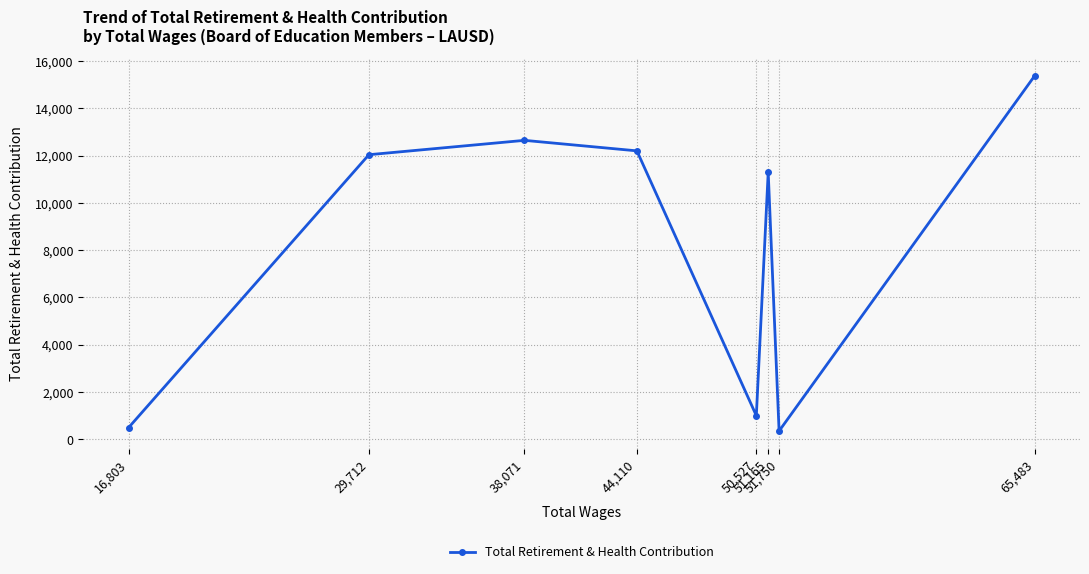

What is the difference between the maximum and minimum values?

15028